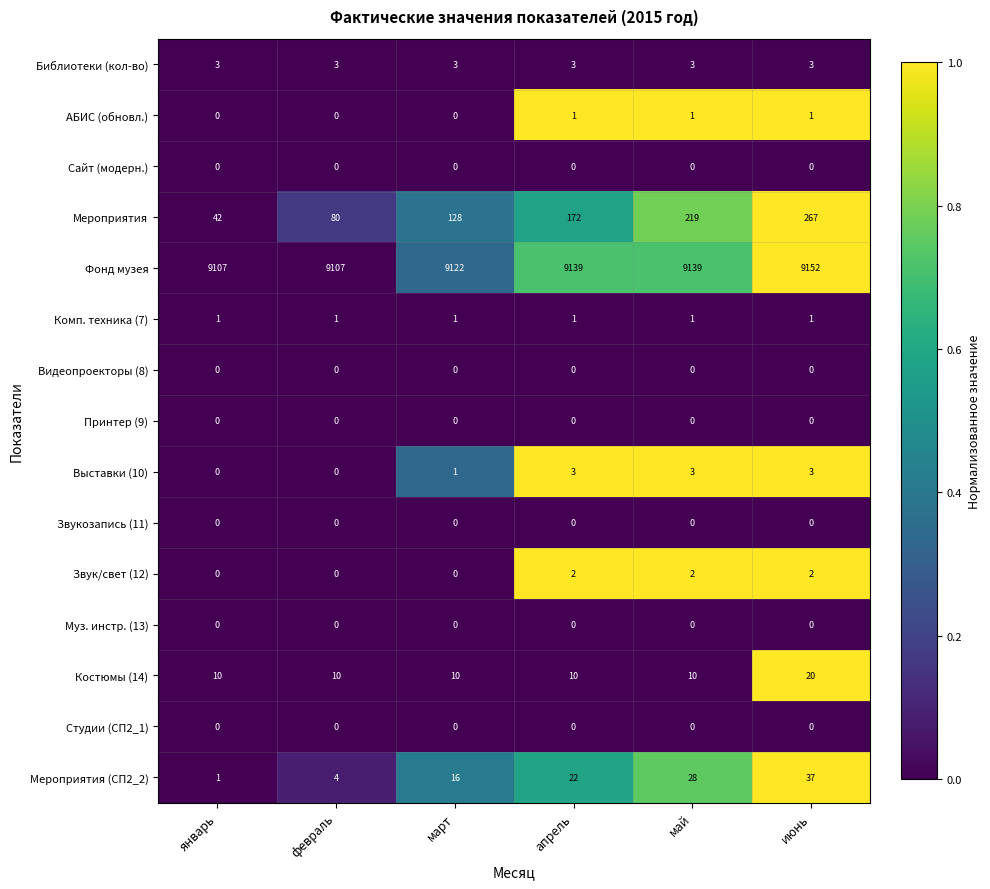

How many categories are shown in the chart?

6